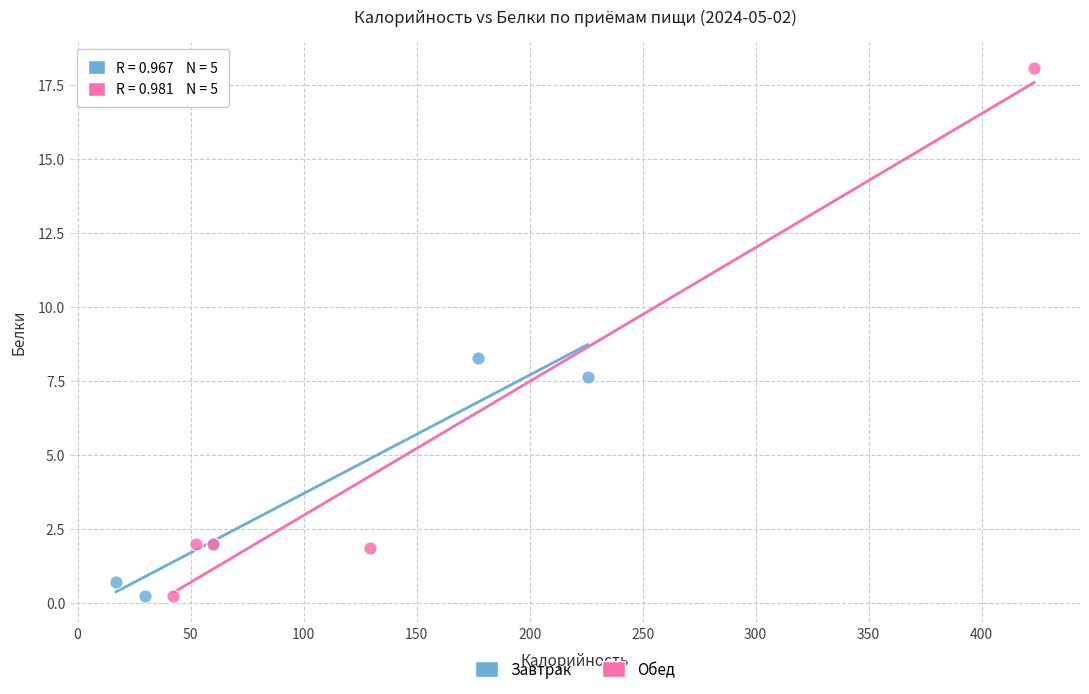

What are all the series names shown in the legend?

Завтрак, Обед